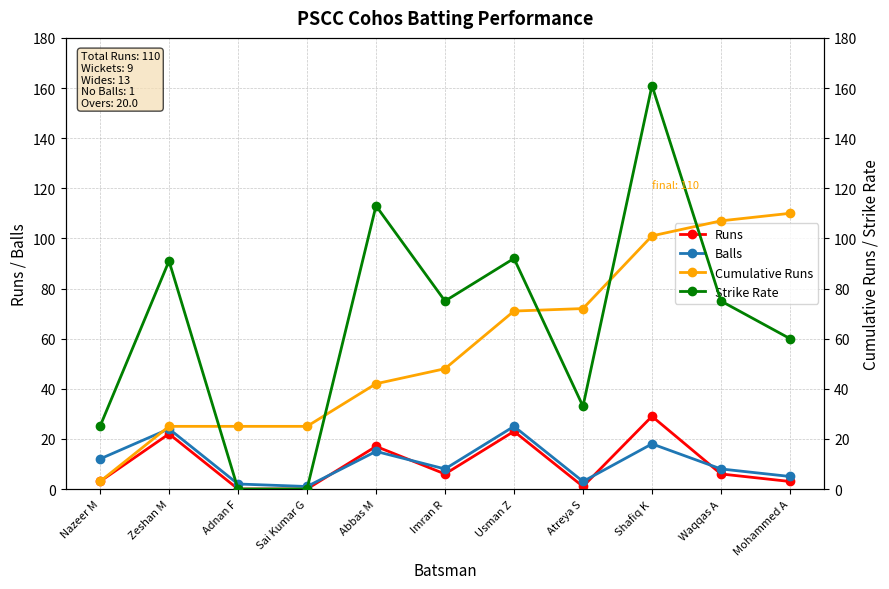

What is the value of the Cumulative Runs point at the 7th from the left?

71